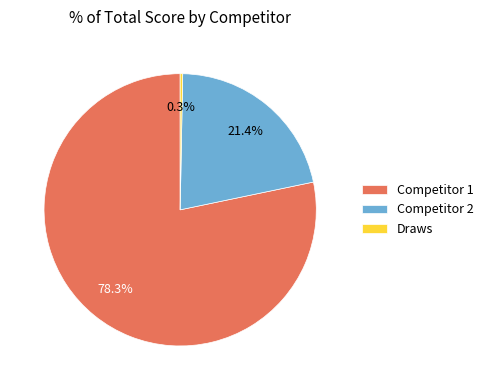

What percentage do Competitor 1 and Competitor 2 together represent?

99.7%